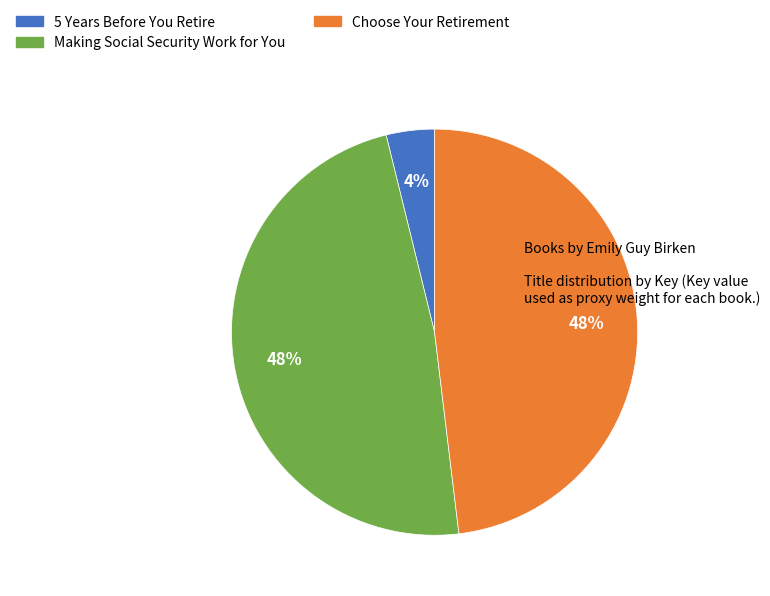

To the nearest percent, what portion does Making Social Security Work for You represent?

48%